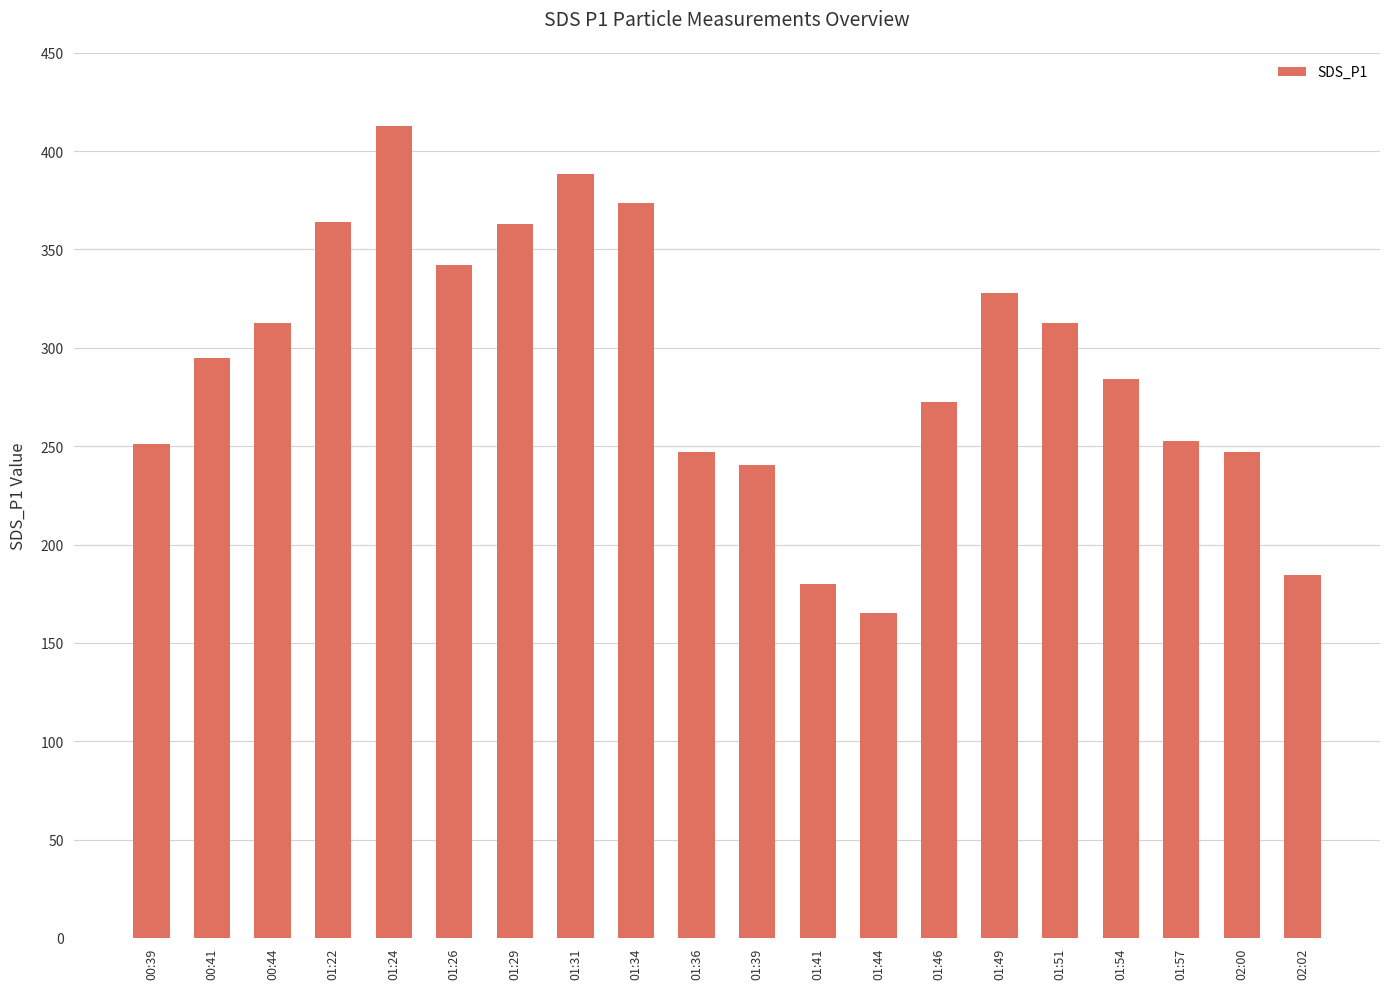

What is the maximum value shown in the chart?

412.7